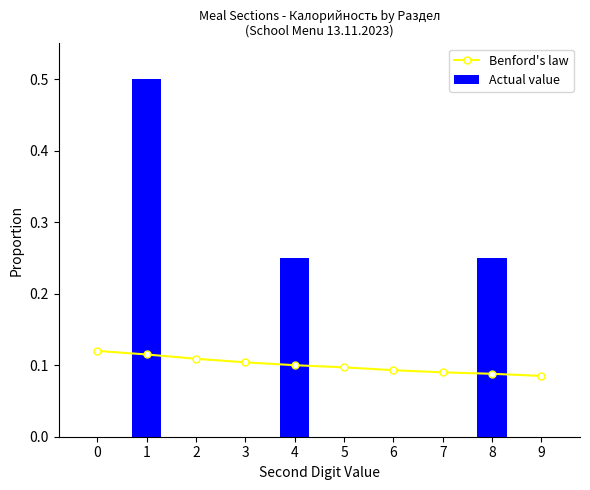

How many values in the Actual value series exceed 0?

3